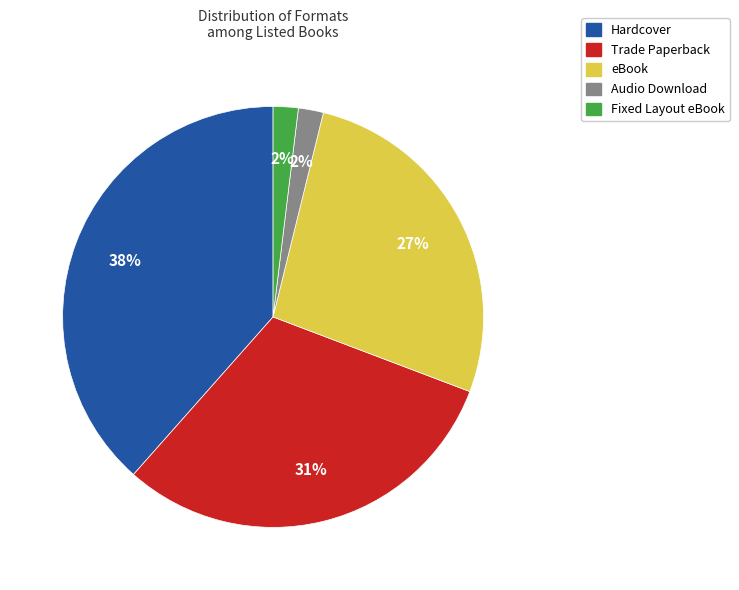

The eBook slice represents 36% of the pie. True or false?

False